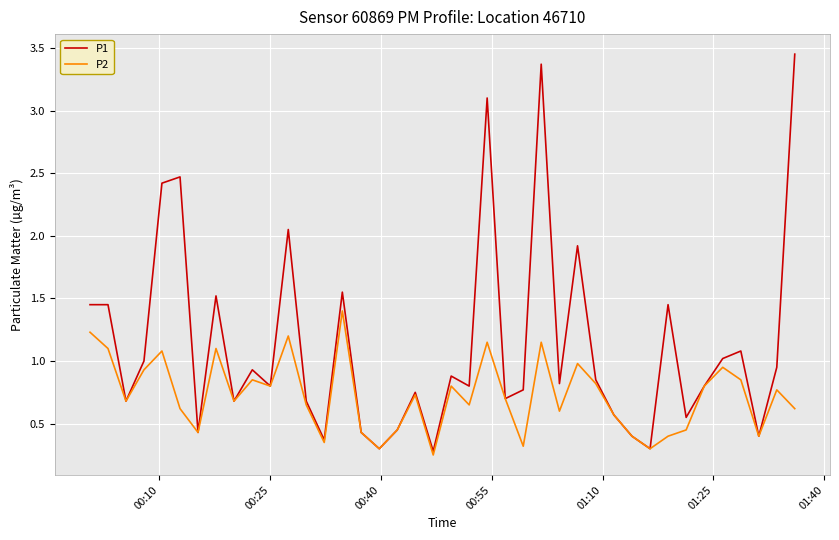

What is the difference between the second highest and second lowest values in the P1 series?

3.1